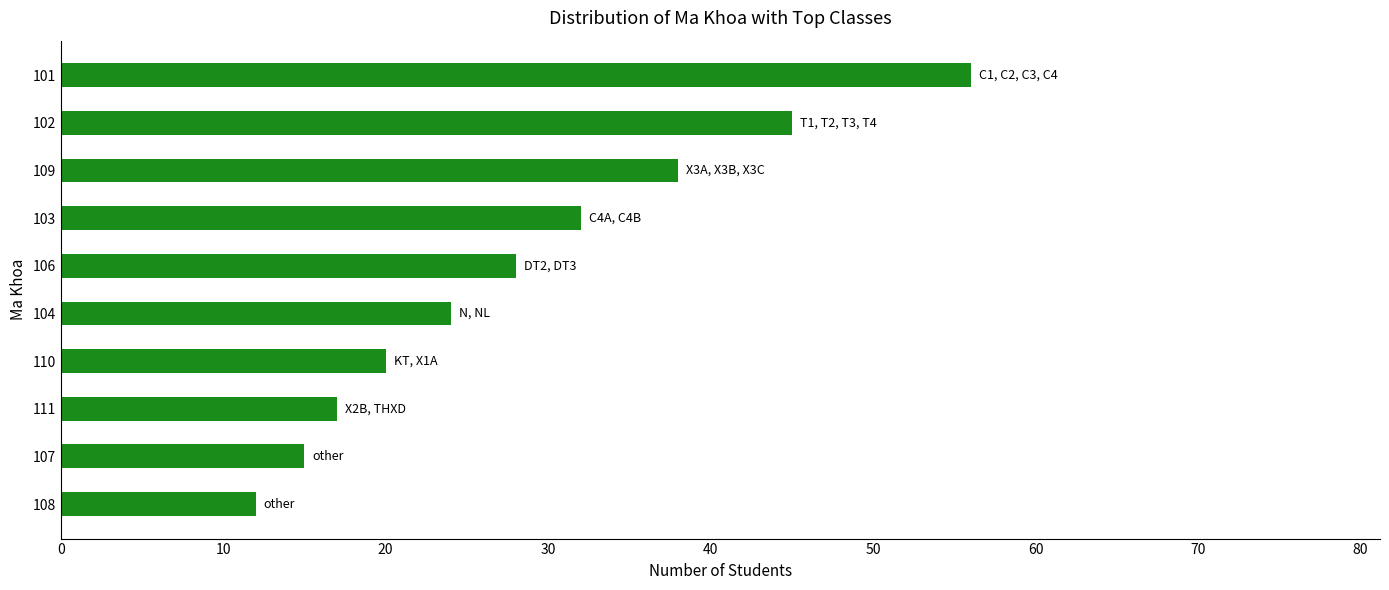

What value does the data have at 102?

45